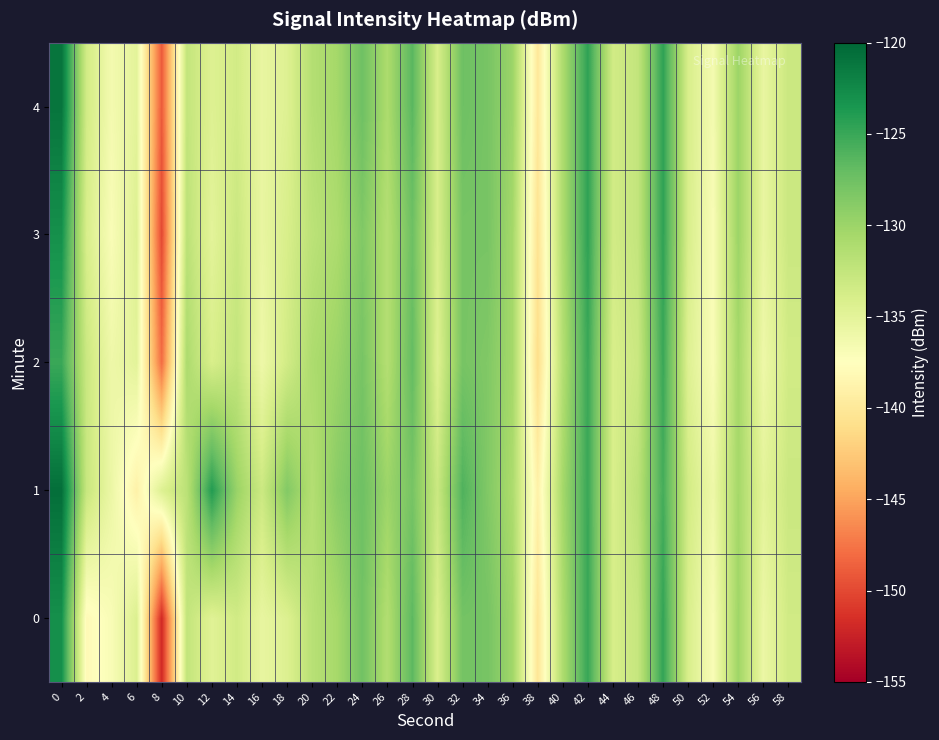

Reading right to left, what are all the values shown in this chart?

0: 58=-133.4	56=-135.8	54=-130.2	52=-136.9	50=-134.0	48=-124.7	46=-132.7	44=-133.9	42=-124.9	40=-131.0	38=-140.2	36=-130.3	34=-128.0	32=-127.8	30=-134.2	28=-126.6	26=-131.4	24=-127.7	22=-130.6	20=-131.7	18=-134.4	16=-135.5	14=-133.4	12=-134.7	10=-132.4	8=-152.0	6=-134.3	4=-136.9	2=-138.0	0=-123.0
1: 58=-133.0	56=-135.0	54=-130.5	52=-136.0	50=-133.5	48=-125.5	46=-132.0	44=-134.0	42=-125.0	40=-130.5	38=-139.0	36=-131.0	34=-128.5	32=-126.0	30=-133.0	28=-128.0	26=-130.0	24=-127.5	22=-129.0	20=-131.5	18=-128.6	16=-133.1	14=-129.9	12=-123.9	10=-132.0	8=-134.5	6=-139.0	4=-135.8	2=-132.8	0=-120.6
2: 58=-133.5	56=-136.0	54=-130.5	52=-137.0	50=-134.5	48=-125.0	46=-133.0	44=-134.0	42=-125.0	40=-131.5	38=-141.0	36=-130.5	34=-128.5	32=-128.0	30=-134.5	28=-127.0	26=-131.5	24=-128.0	22=-130.0	20=-131.0	18=-133.5	16=-136.0	14=-132.5	12=-134.0	10=-131.0	8=-148.0	6=-135.0	4=-136.0	2=-133.0	0=-125.0
3: 58=-133.0	56=-135.5	54=-130.0	52=-137.0	50=-134.0	48=-124.5	46=-132.5	44=-133.5	42=-124.5	40=-131.0	38=-140.5	36=-130.5	34=-128.0	32=-128.0	30=-134.0	28=-127.5	26=-131.5	24=-128.5	22=-131.0	20=-132.0	18=-134.0	16=-135.5	14=-133.0	12=-135.0	10=-132.0	8=-150.0	6=-134.5	4=-137.0	2=-134.0	0=-123.0
4: 58=-133.0	56=-135.5	54=-130.0	52=-136.5	50=-134.0	48=-124.5	46=-132.5	44=-133.5	42=-124.5	40=-131.0	38=-140.0	36=-130.0	34=-128.0	32=-127.5	30=-134.0	28=-126.5	26=-131.0	24=-127.5	22=-130.5	20=-131.5	18=-134.5	16=-135.5	14=-133.5	12=-134.5	10=-132.5	8=-149.0	6=-135.0	4=-136.5	2=-133.5	0=-121.0